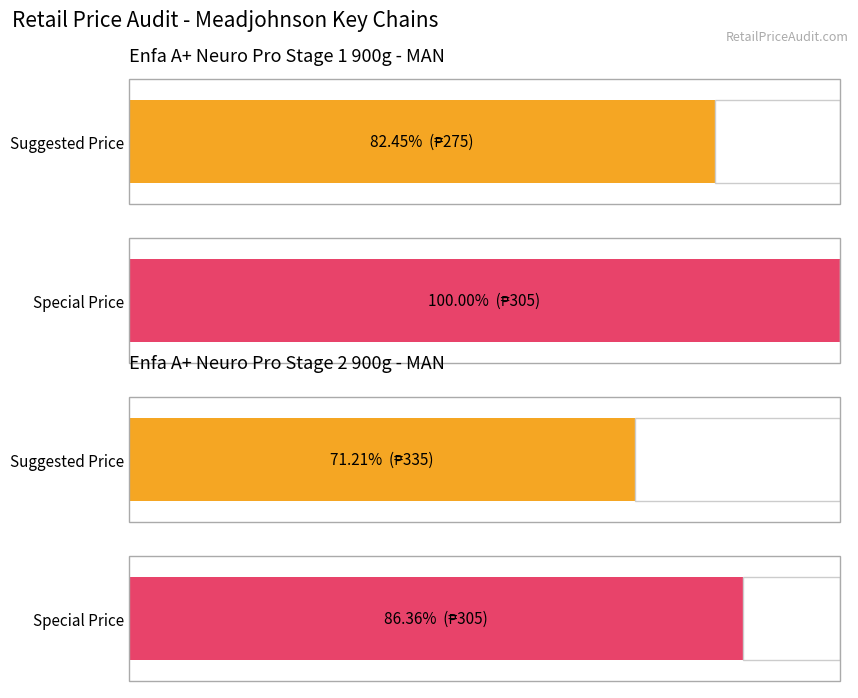

Rank the series by their maximum value, from lowest to highest.

Special Price, Suggested Price